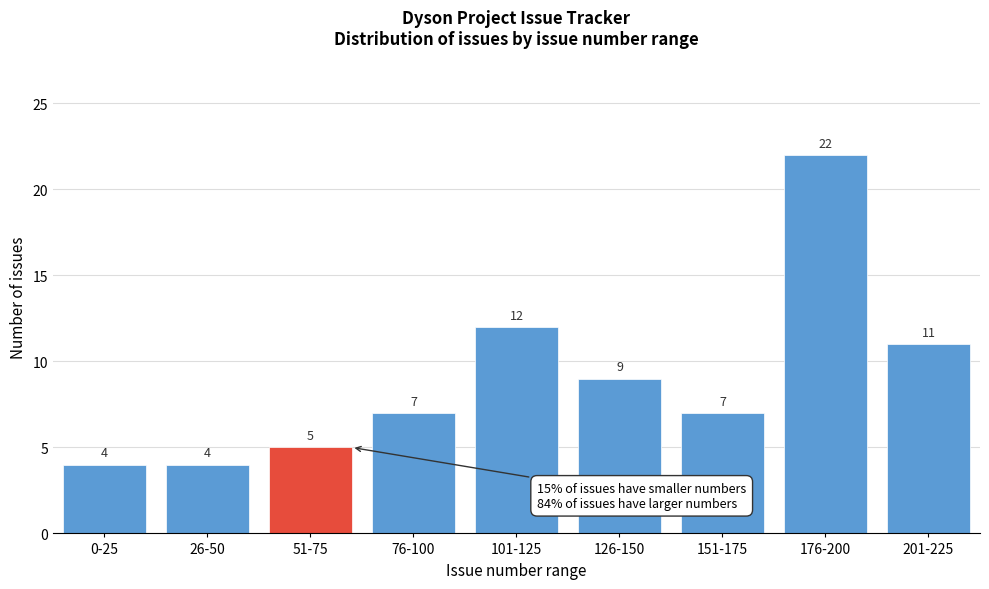

Reading left to right, list all the values displayed in this chart.

4	4	5	7	12	9	7	22	11